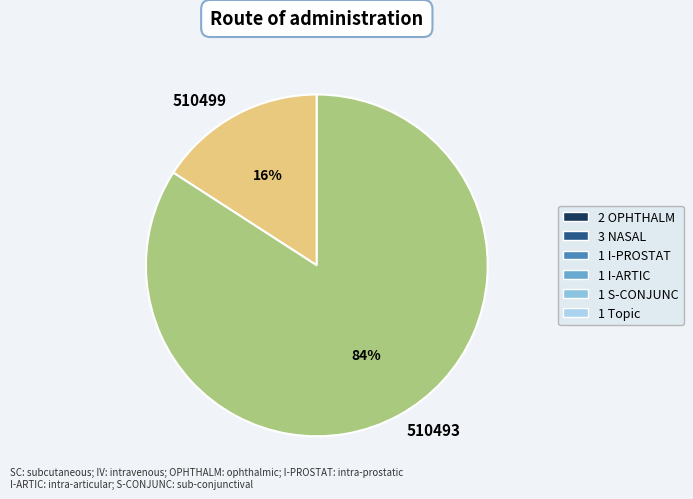

The 510499 slice represents 16% of the pie. True or false?

True